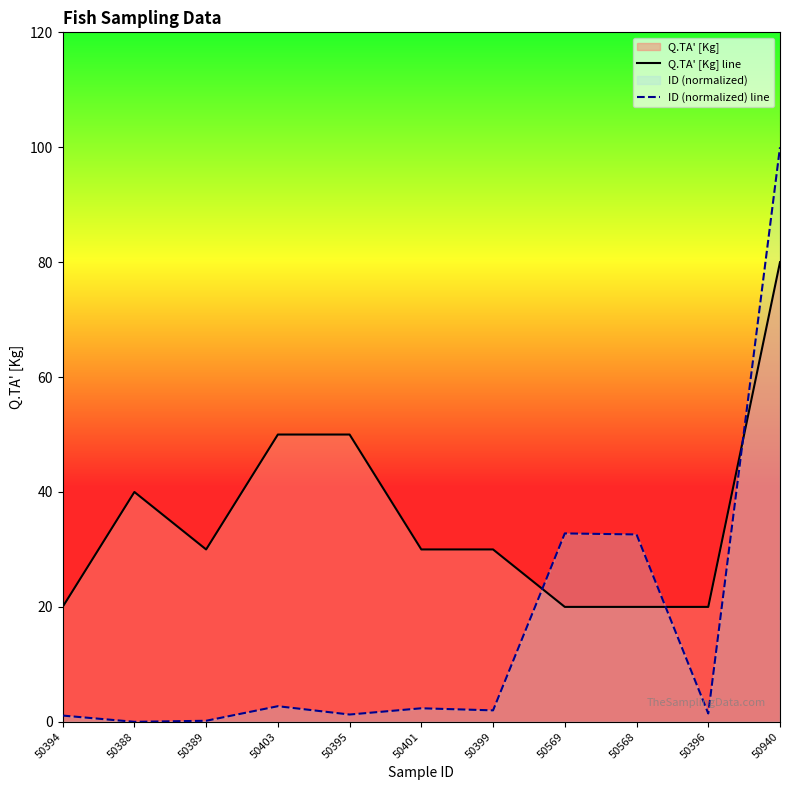

How many data points in Q.TA' [Kg] line are less than 30?

4